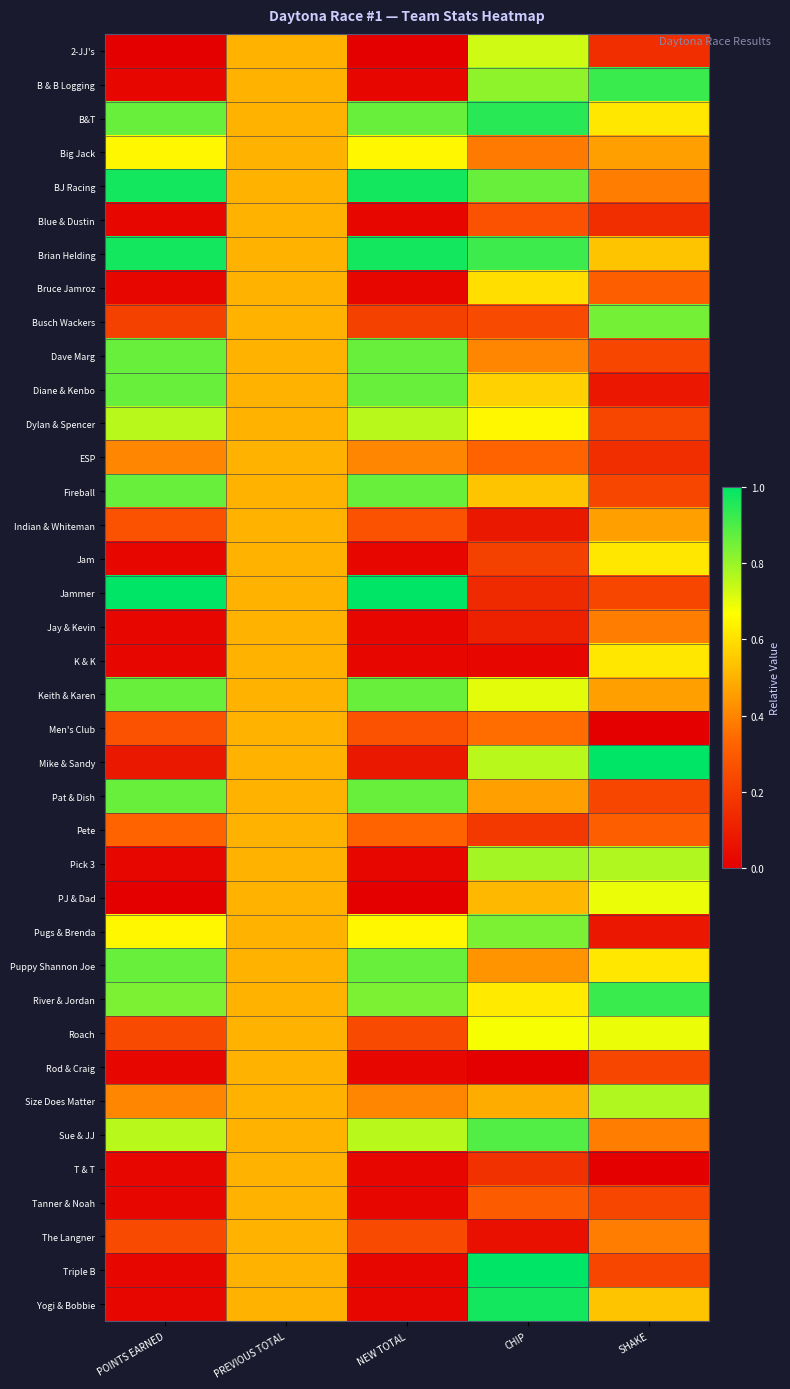

Reading left to right, what are all the values shown in this chart?

2-JJ's: POINTS EARNED=0.0	PREVIOUS TOTAL=0.5	NEW TOTAL=0.0	CHIP=0.7	SHAKE=0.2
B & B Logging: POINTS EARNED=0.0	PREVIOUS TOTAL=0.5	NEW TOTAL=0.0	CHIP=0.8	SHAKE=0.9
B&T: POINTS EARNED=0.9	PREVIOUS TOTAL=0.5	NEW TOTAL=0.9	CHIP=0.9	SHAKE=0.6
Big Jack: POINTS EARNED=0.6	PREVIOUS TOTAL=0.5	NEW TOTAL=0.6	CHIP=0.4	SHAKE=0.5
BJ Racing: POINTS EARNED=1.0	PREVIOUS TOTAL=0.5	NEW TOTAL=1.0	CHIP=0.9	SHAKE=0.4
Blue & Dustin: POINTS EARNED=0.0	PREVIOUS TOTAL=0.5	NEW TOTAL=0.0	CHIP=0.3	SHAKE=0.2
Brian Helding: POINTS EARNED=1.0	PREVIOUS TOTAL=0.5	NEW TOTAL=1.0	CHIP=0.9	SHAKE=0.5
Bruce Jamroz: POINTS EARNED=0.0	PREVIOUS TOTAL=0.5	NEW TOTAL=0.0	CHIP=0.6	SHAKE=0.3
Busch Wackers: POINTS EARNED=0.2	PREVIOUS TOTAL=0.5	NEW TOTAL=0.2	CHIP=0.2	SHAKE=0.8
Dave Marg: POINTS EARNED=0.9	PREVIOUS TOTAL=0.5	NEW TOTAL=0.9	CHIP=0.4	SHAKE=0.2
Diane & Kenbo: POINTS EARNED=0.9	PREVIOUS TOTAL=0.5	NEW TOTAL=0.9	CHIP=0.6	SHAKE=0.1
Dylan & Spencer: POINTS EARNED=0.8	PREVIOUS TOTAL=0.5	NEW TOTAL=0.8	CHIP=0.6	SHAKE=0.2
ESP: POINTS EARNED=0.4	PREVIOUS TOTAL=0.5	NEW TOTAL=0.4	CHIP=0.3	SHAKE=0.2
Fireball: POINTS EARNED=0.9	PREVIOUS TOTAL=0.5	NEW TOTAL=0.9	CHIP=0.5	SHAKE=0.2
Indian & Whiteman: POINTS EARNED=0.3	PREVIOUS TOTAL=0.5	NEW TOTAL=0.3	CHIP=0.1	SHAKE=0.5
Jam: POINTS EARNED=0.0	PREVIOUS TOTAL=0.5	NEW TOTAL=0.0	CHIP=0.2	SHAKE=0.6
Jammer: POINTS EARNED=1.0	PREVIOUS TOTAL=0.5	NEW TOTAL=1.0	CHIP=0.1	SHAKE=0.2
Jay & Kevin: POINTS EARNED=0.0	PREVIOUS TOTAL=0.5	NEW TOTAL=0.0	CHIP=0.1	SHAKE=0.4
K & K: POINTS EARNED=0.0	PREVIOUS TOTAL=0.5	NEW TOTAL=0.0	CHIP=0.0	SHAKE=0.6
Keith & Karen: POINTS EARNED=0.9	PREVIOUS TOTAL=0.5	NEW TOTAL=0.9	CHIP=0.7	SHAKE=0.5
Men's Club: POINTS EARNED=0.3	PREVIOUS TOTAL=0.5	NEW TOTAL=0.3	CHIP=0.4	SHAKE=0.0
Mike & Sandy: POINTS EARNED=0.1	PREVIOUS TOTAL=0.5	NEW TOTAL=0.1	CHIP=0.8	SHAKE=1.0
Pat & Dish: POINTS EARNED=0.9	PREVIOUS TOTAL=0.5	NEW TOTAL=0.9	CHIP=0.5	SHAKE=0.2
Pete: POINTS EARNED=0.3	PREVIOUS TOTAL=0.5	NEW TOTAL=0.3	CHIP=0.2	SHAKE=0.3
Pick 3: POINTS EARNED=0.0	PREVIOUS TOTAL=0.5	NEW TOTAL=0.0	CHIP=0.8	SHAKE=0.8
PJ & Dad: POINTS EARNED=0.0	PREVIOUS TOTAL=0.5	NEW TOTAL=0.0	CHIP=0.5	SHAKE=0.7
Pugs & Brenda: POINTS EARNED=0.6	PREVIOUS TOTAL=0.5	NEW TOTAL=0.6	CHIP=0.8	SHAKE=0.1
Puppy Shannon Joe: POINTS EARNED=0.9	PREVIOUS TOTAL=0.5	NEW TOTAL=0.9	CHIP=0.4	SHAKE=0.6
River & Jordan: POINTS EARNED=0.8	PREVIOUS TOTAL=0.5	NEW TOTAL=0.8	CHIP=0.6	SHAKE=0.9
Roach: POINTS EARNED=0.2	PREVIOUS TOTAL=0.5	NEW TOTAL=0.2	CHIP=0.7	SHAKE=0.7
Rod & Craig: POINTS EARNED=0.0	PREVIOUS TOTAL=0.5	NEW TOTAL=0.0	CHIP=0.0	SHAKE=0.2
Size Does Matter: POINTS EARNED=0.4	PREVIOUS TOTAL=0.5	NEW TOTAL=0.4	CHIP=0.5	SHAKE=0.8
Sue & JJ: POINTS EARNED=0.8	PREVIOUS TOTAL=0.5	NEW TOTAL=0.8	CHIP=0.9	SHAKE=0.4
T & T: POINTS EARNED=0.0	PREVIOUS TOTAL=0.5	NEW TOTAL=0.0	CHIP=0.2	SHAKE=0.0
Tanner & Noah: POINTS EARNED=0.0	PREVIOUS TOTAL=0.5	NEW TOTAL=0.0	CHIP=0.3	SHAKE=0.2
The Langner: POINTS EARNED=0.2	PREVIOUS TOTAL=0.5	NEW TOTAL=0.2	CHIP=0.1	SHAKE=0.4
Triple B: POINTS EARNED=0.0	PREVIOUS TOTAL=0.5	NEW TOTAL=0.0	CHIP=1.0	SHAKE=0.2
Yogi & Bobbie: POINTS EARNED=0.0	PREVIOUS TOTAL=0.5	NEW TOTAL=0.0	CHIP=1.0	SHAKE=0.5